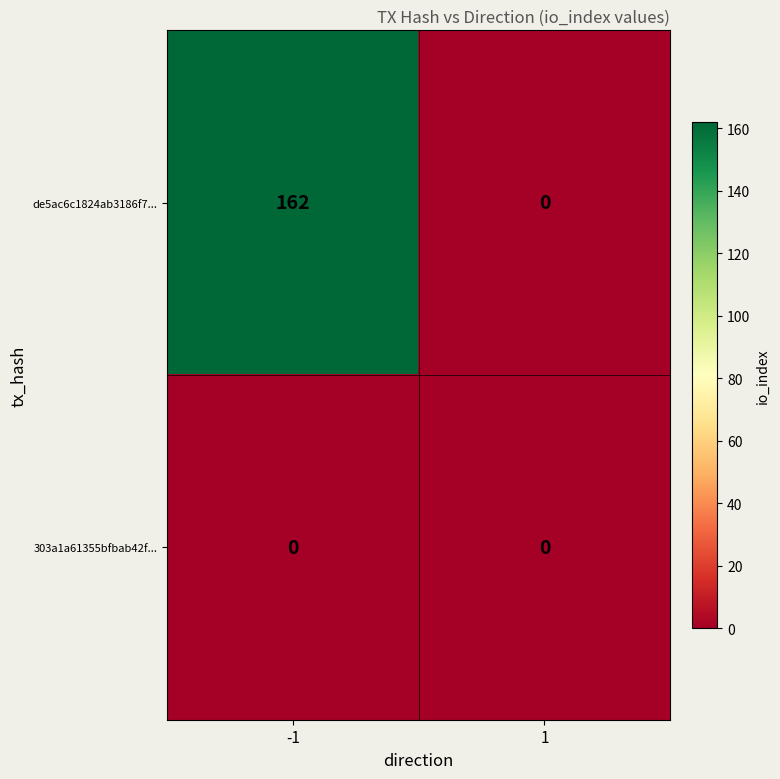

Which series has the largest total across all categories?

de5ac6c1824ab3186f7...